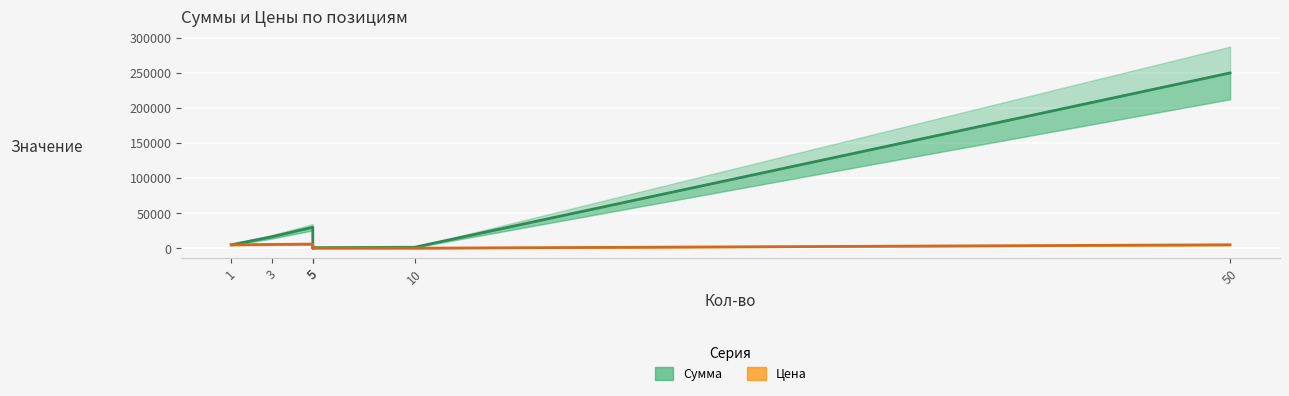

True or false: Сумма has more than 0 points higher than both neighbors.

True